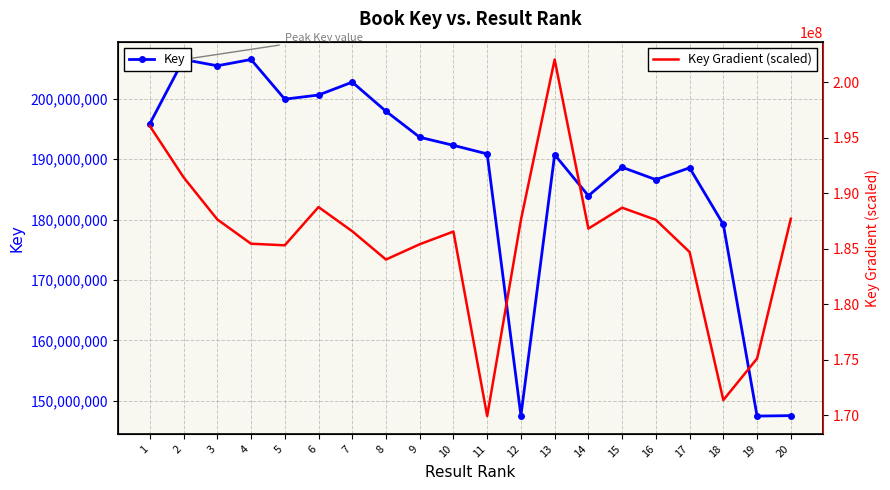

How many times do Key Gradient (scaled) and Key cross each other?

4